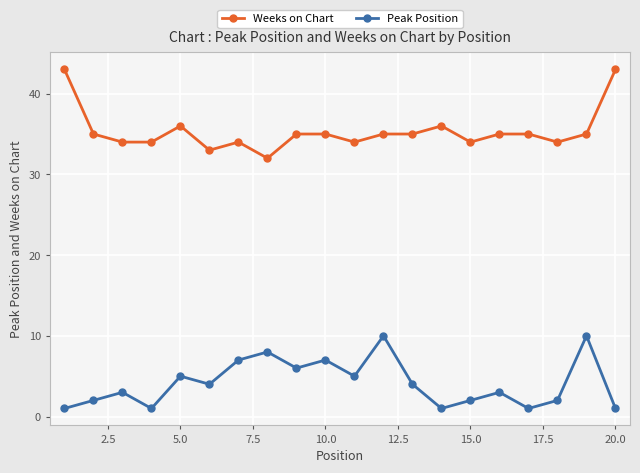

True or false: Peak Position has more than 0 interior local peaks.

True